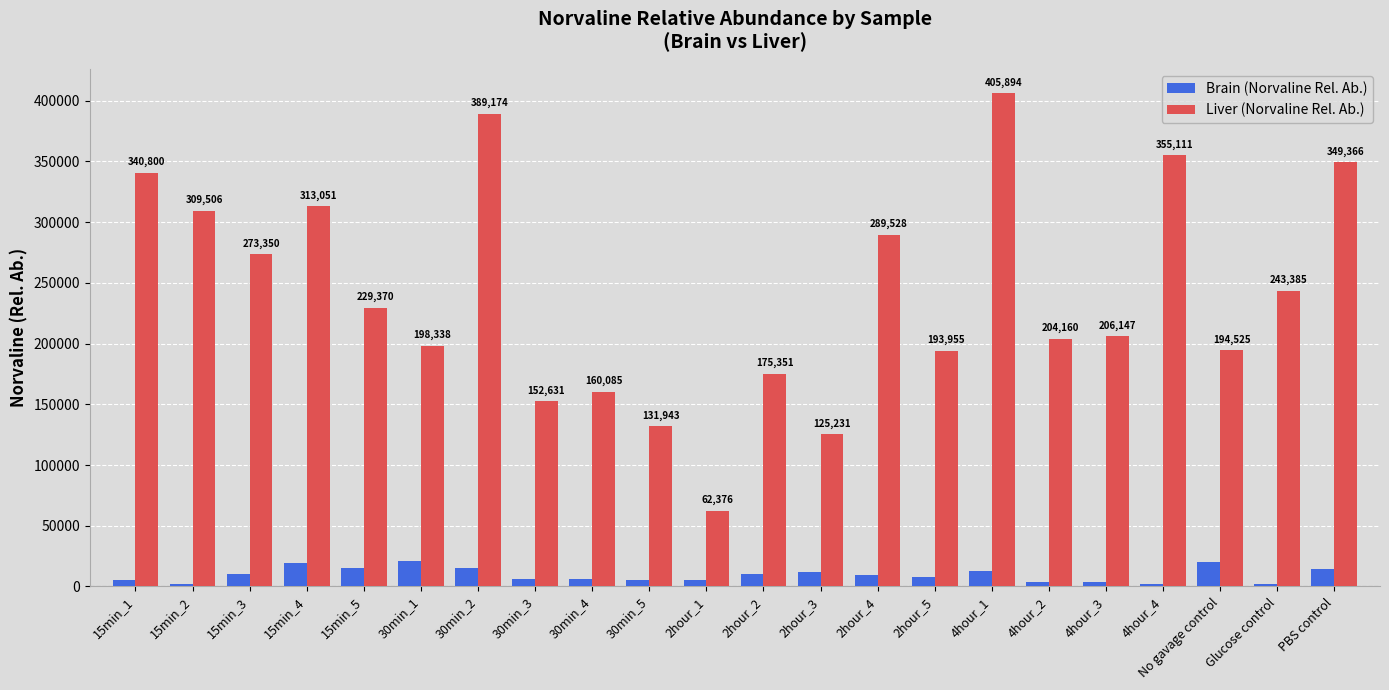

What is the maximum value shown in the chart?

405894